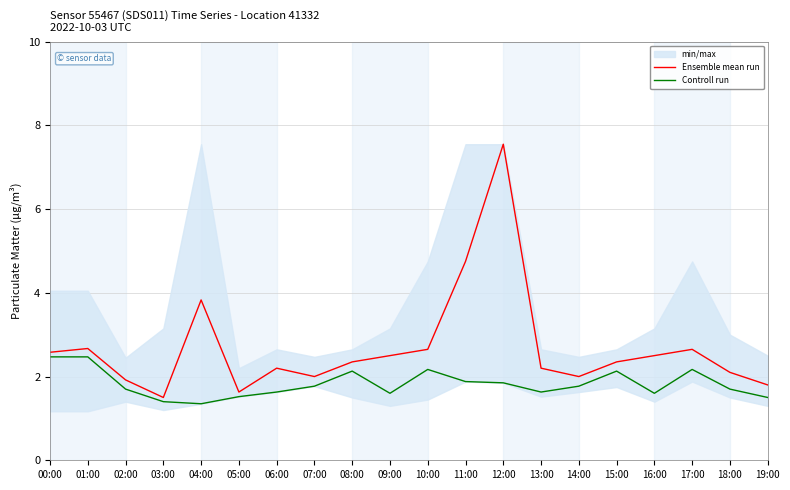

Count the Controll run values in the range 1 to 2.

14